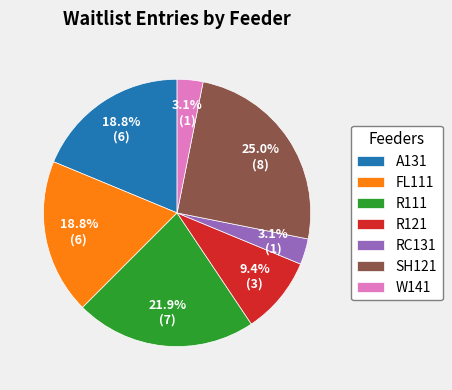

To the nearest percent, what is the difference between the largest and smallest slice percentages?

22%